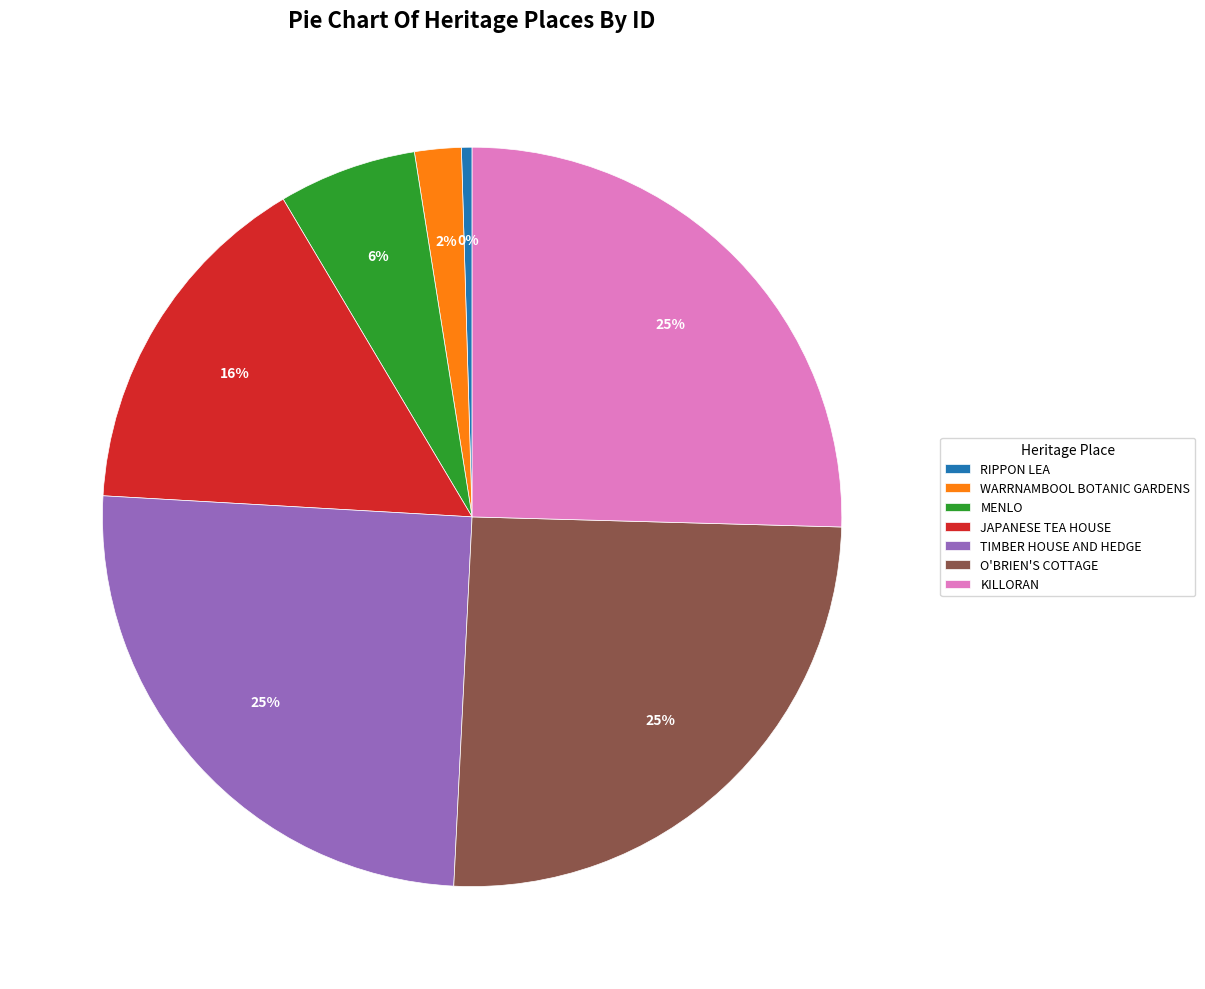

To the nearest percent, what percentage of the pie is O'BRIEN'S COTTAGE?

25%